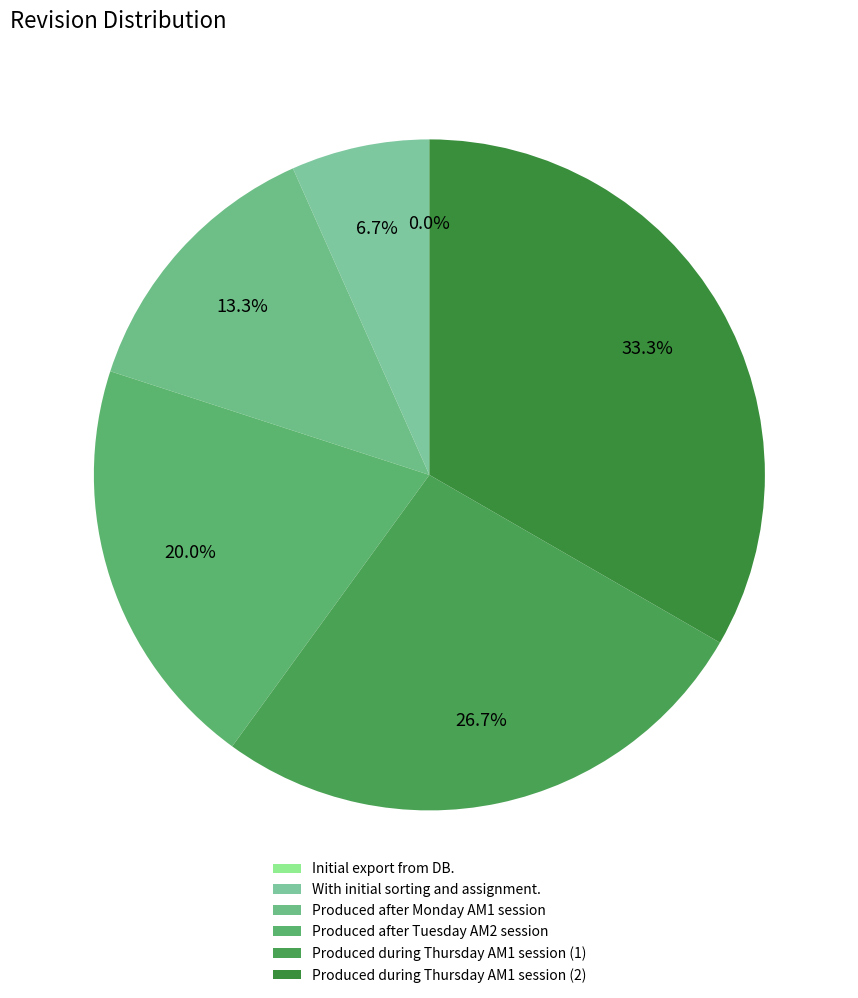

How many slices are in this pie chart?

6